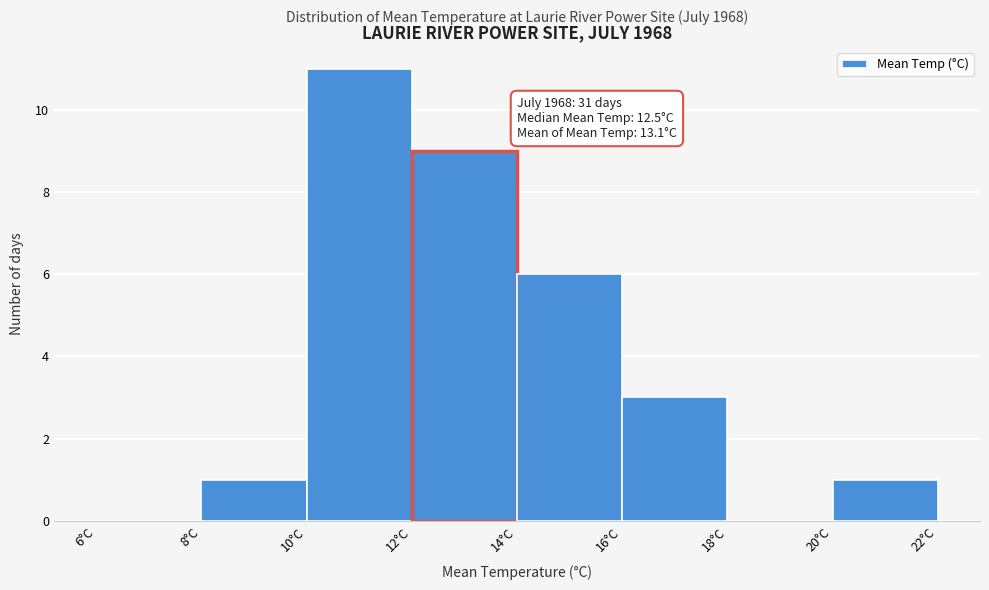

Over which range of the x-axis is the bar tallest?

10 to 12